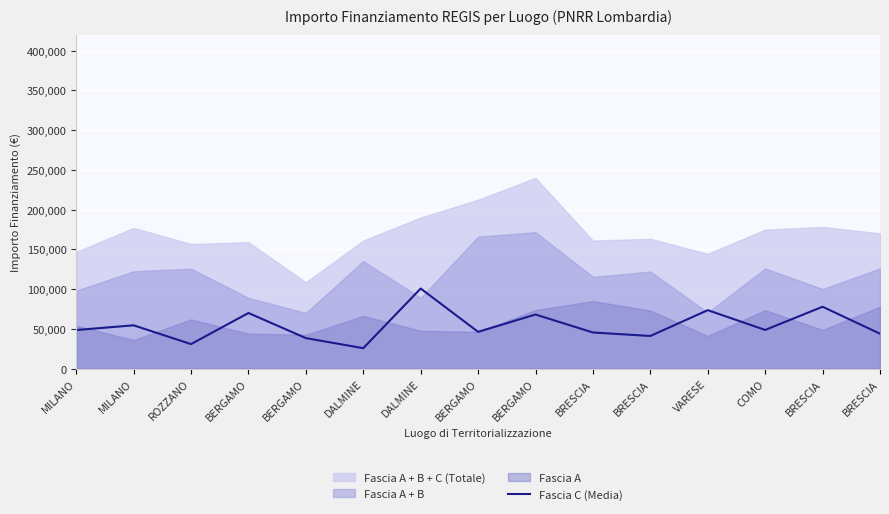

What is the difference between the values at BERGAMO and DALMINE?

62333.7